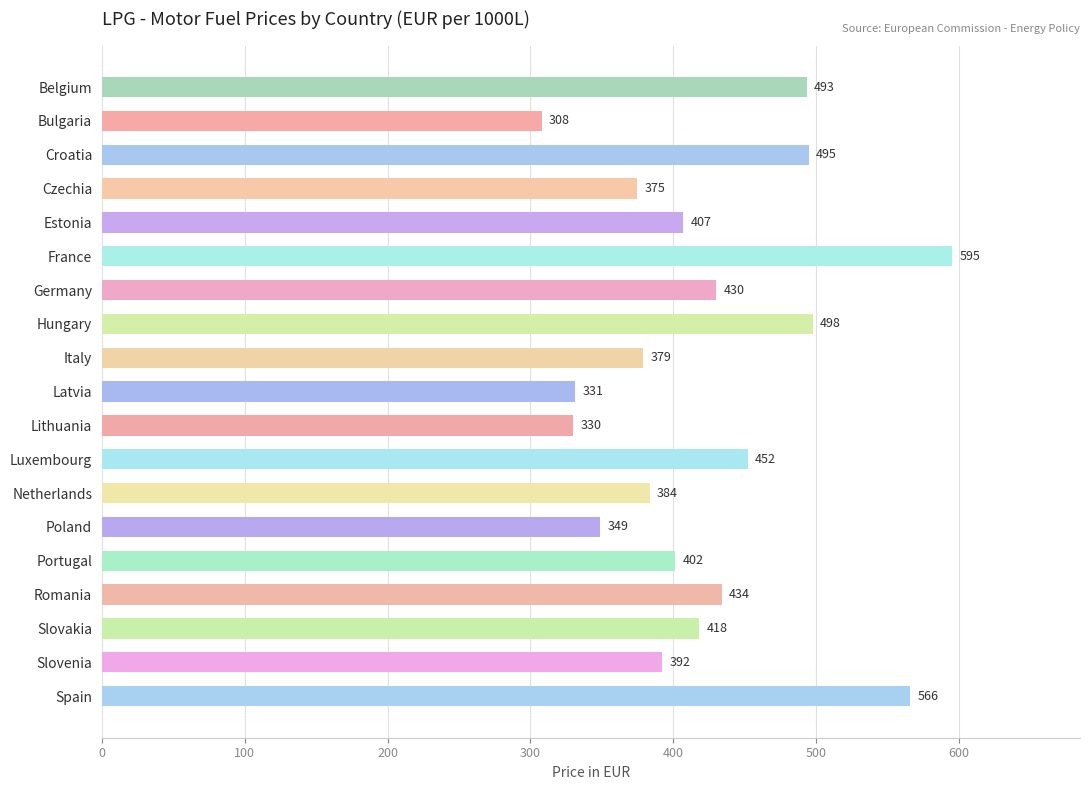

Where is the data nearest to the value 451?

Luxembourg